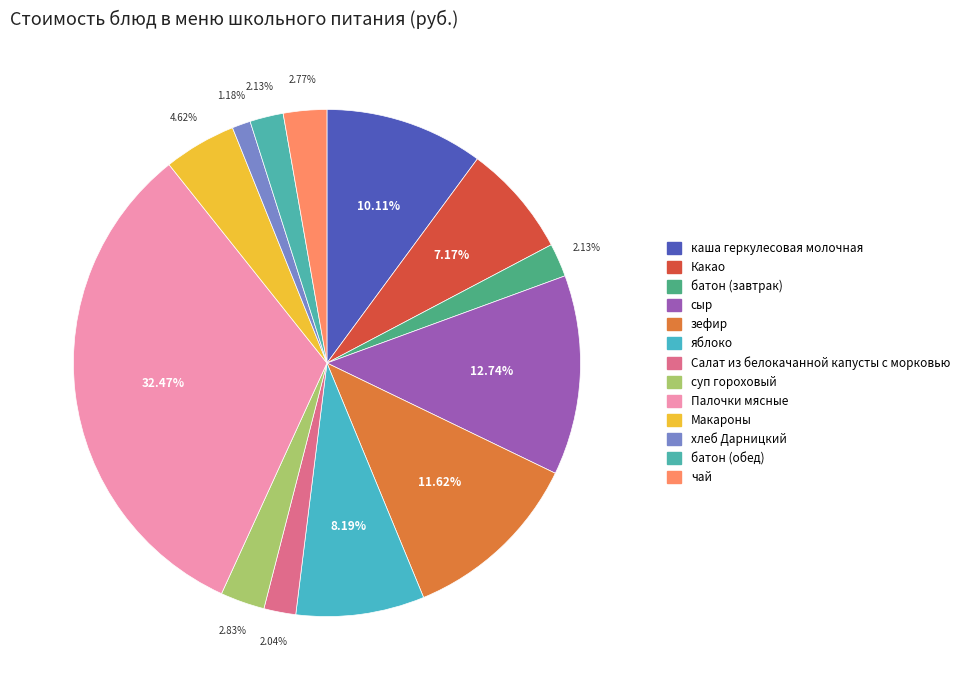

What portion of the pie excludes сыр?

87.3%